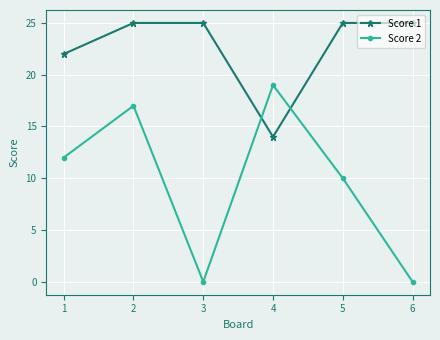

Is it true that Score 2 equals 10 at 6?

False